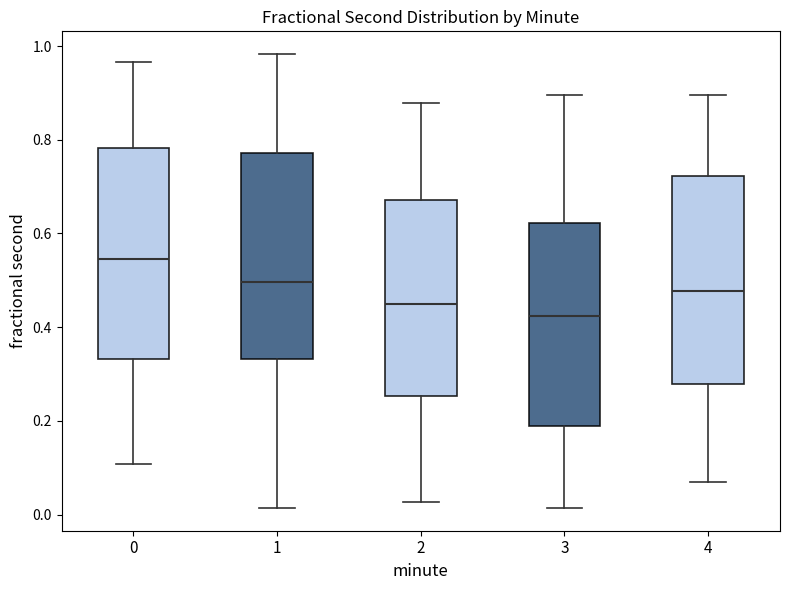

Reading left to right, read every box against the y-axis: the position of its median line, the range the box covers, and the ends of its whiskers. The values are not printed on the chart, so give them approximately, as read against the axis.

0: median 0.54, box 0.34 to 0.78, whiskers 0.10 to 0.96
1: median 0.50, box 0.34 to 0.78, whiskers 0.02 to 0.98
2: median 0.46, box 0.26 to 0.68, whiskers 0.02 to 0.88
3: median 0.42, box 0.18 to 0.62, whiskers 0.02 to 0.90
4: median 0.48, box 0.28 to 0.72, whiskers 0.06 to 0.90